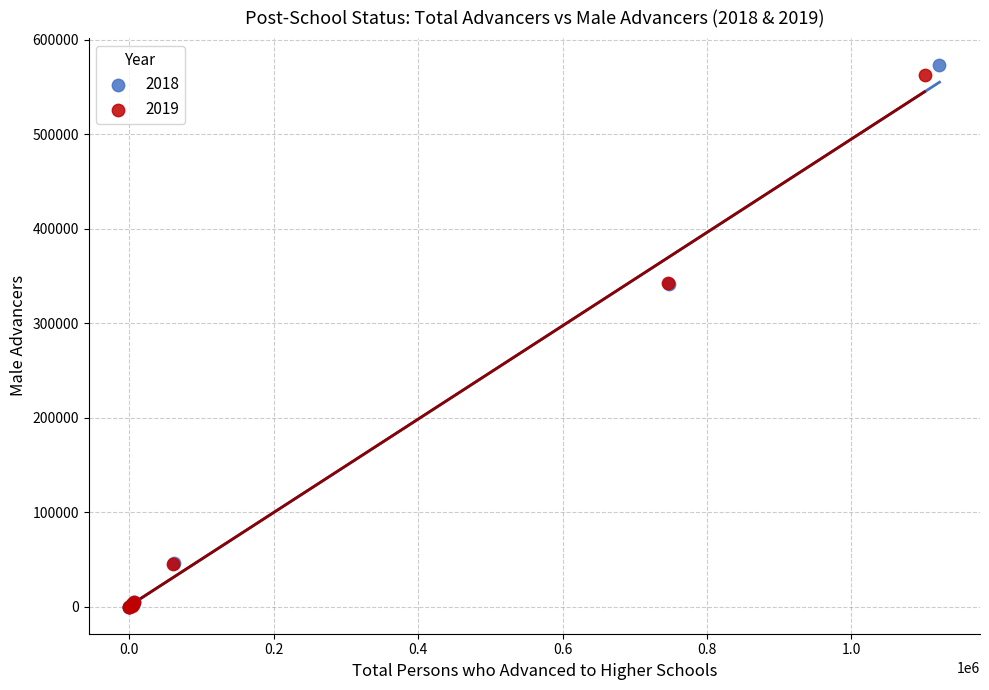

What are all the series names shown in the legend?

2018, 2019